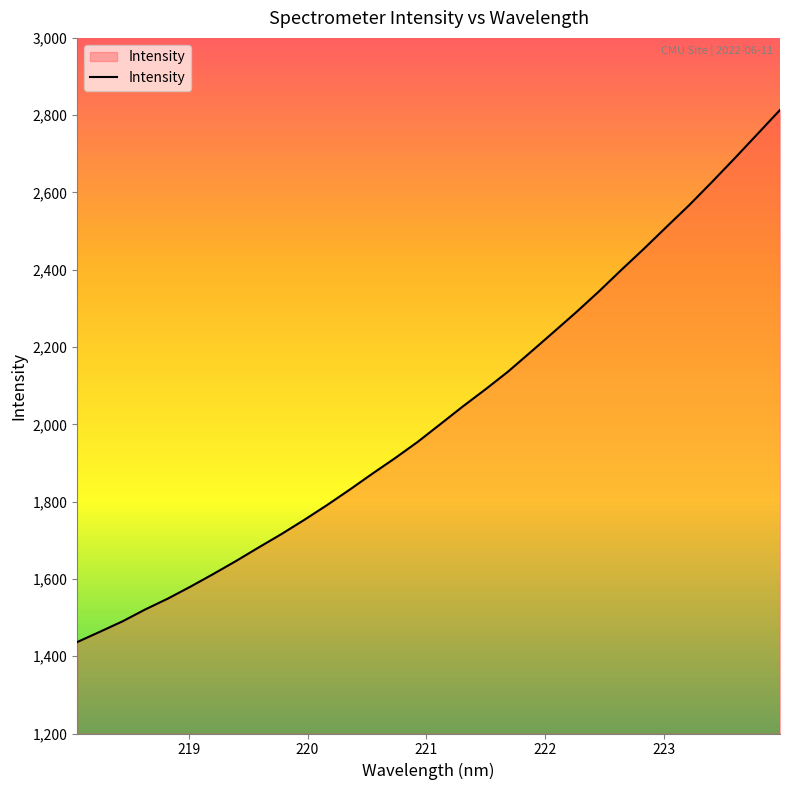

What is the maximum value shown in the chart?

2813.5